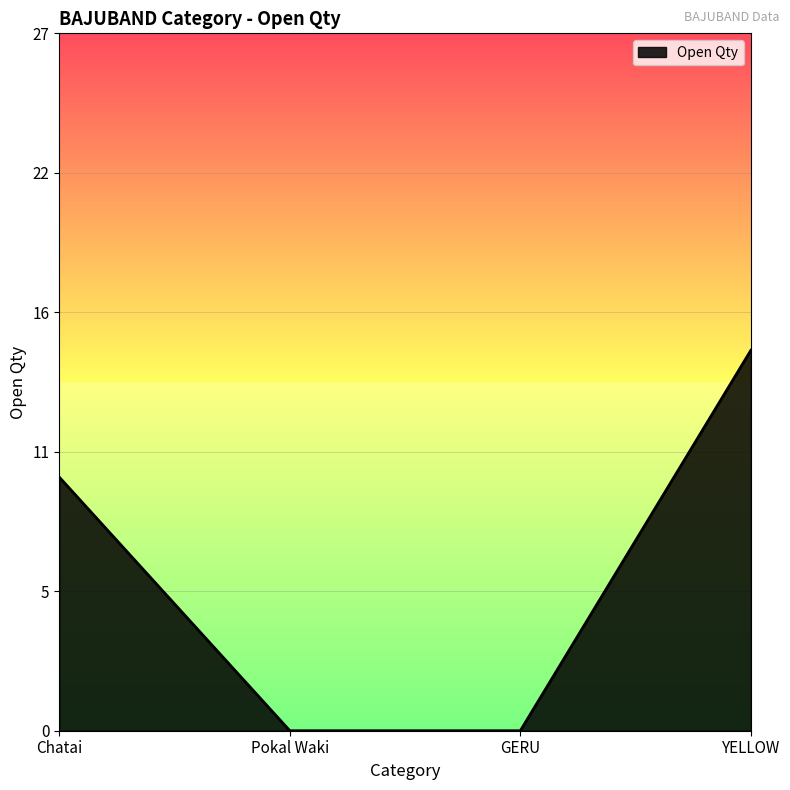

How many series are shown in this chart?

1